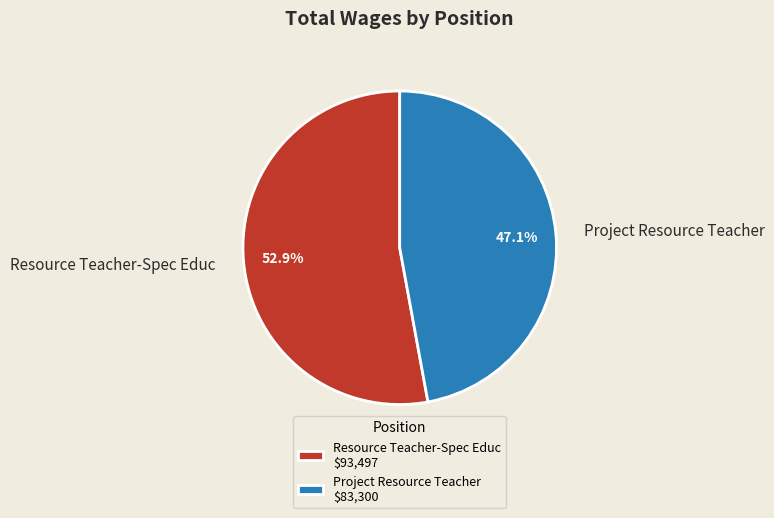

Do Project Resource Teacher and Resource Teacher-Spec Educ together represent more than half of the pie?

Yes